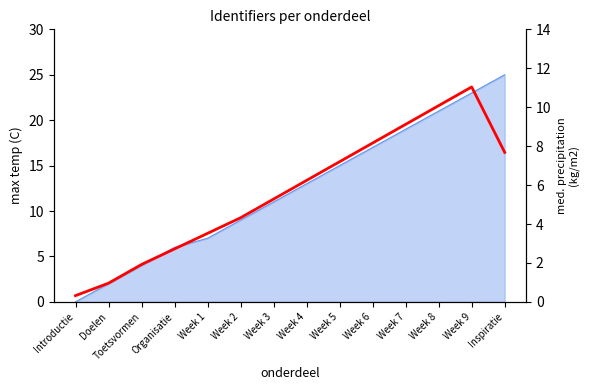

What is the approximate value at Week 5?

7.2